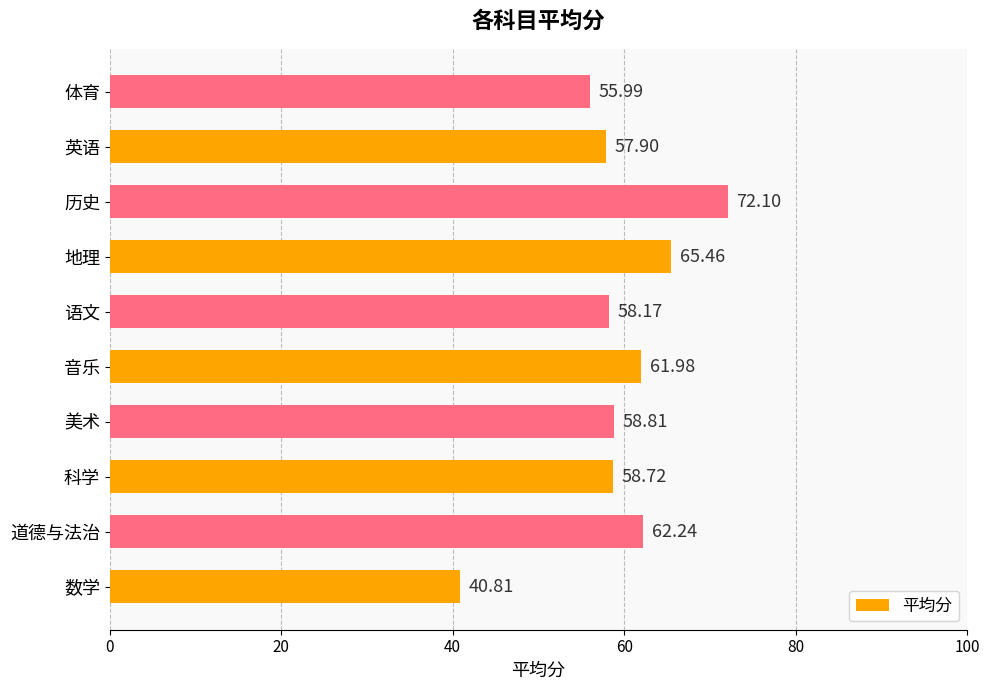

List the labels in order of value, smallest first.

数学, 体育, 英语, 语文, 科学, 美术, 音乐, 道德与法治, 地理, 历史